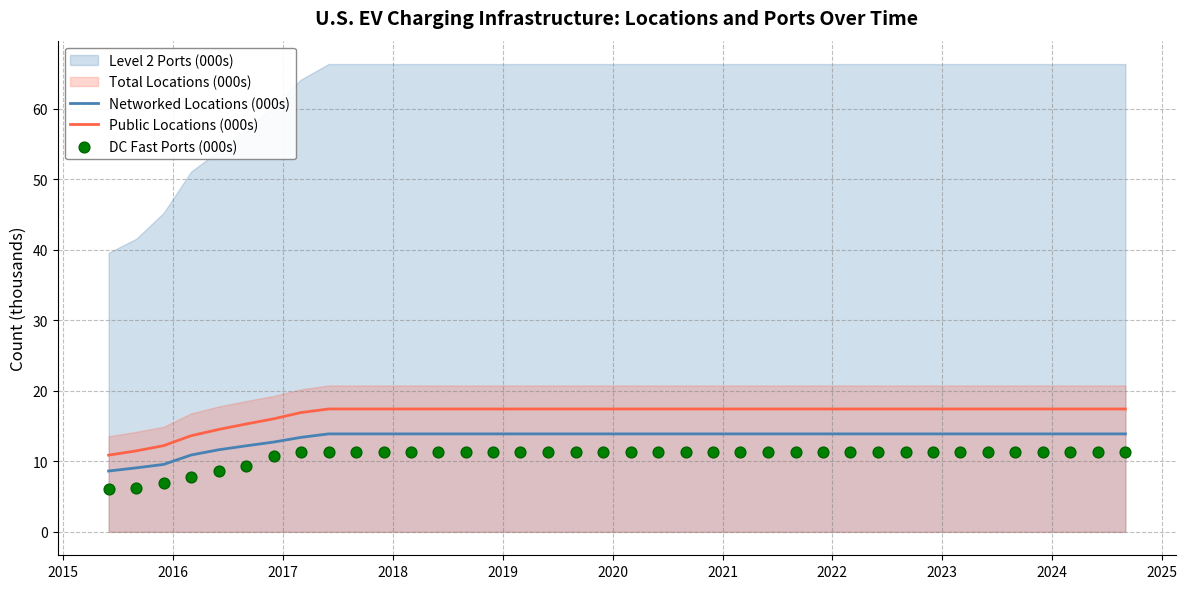

True or false: Networked Locations (000s) and Public Locations (000s) intersect in this chart.

False